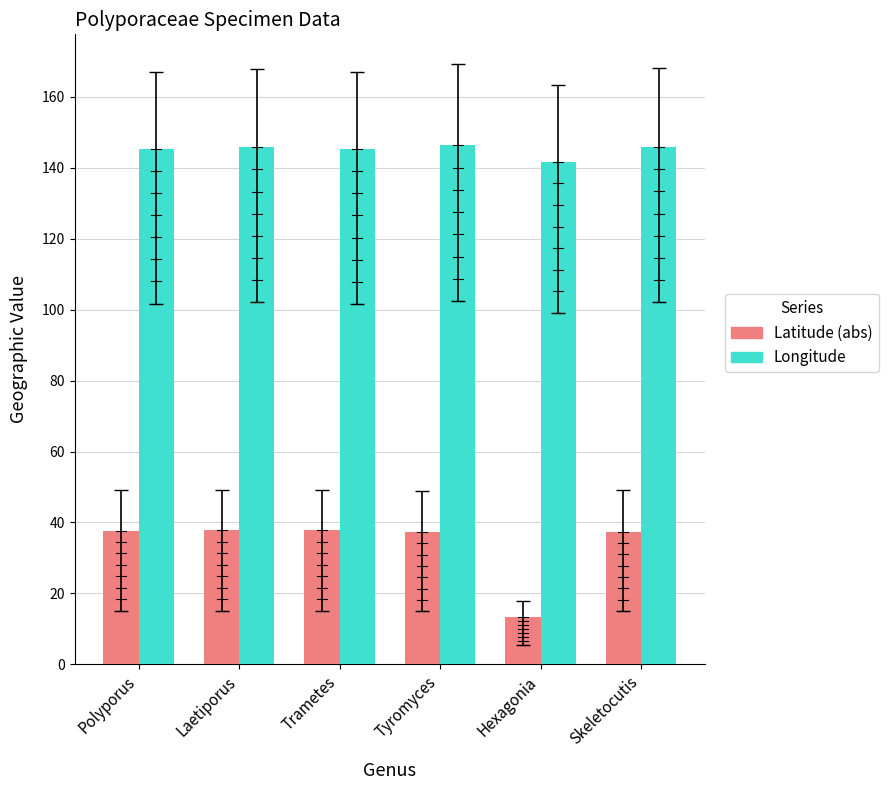

What is the label of the 6th bar from the left?

Skeletocutis